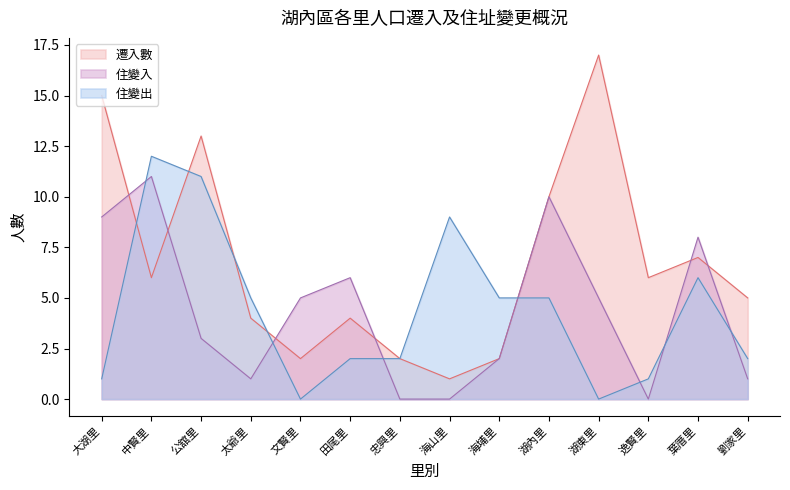

How many values in the 住變入 series are below 5?

7